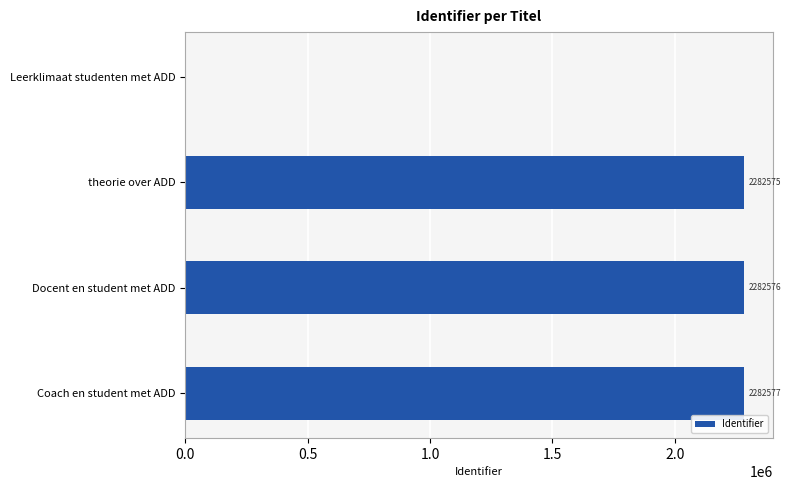

Read the value at theorie over ADD.

2282575